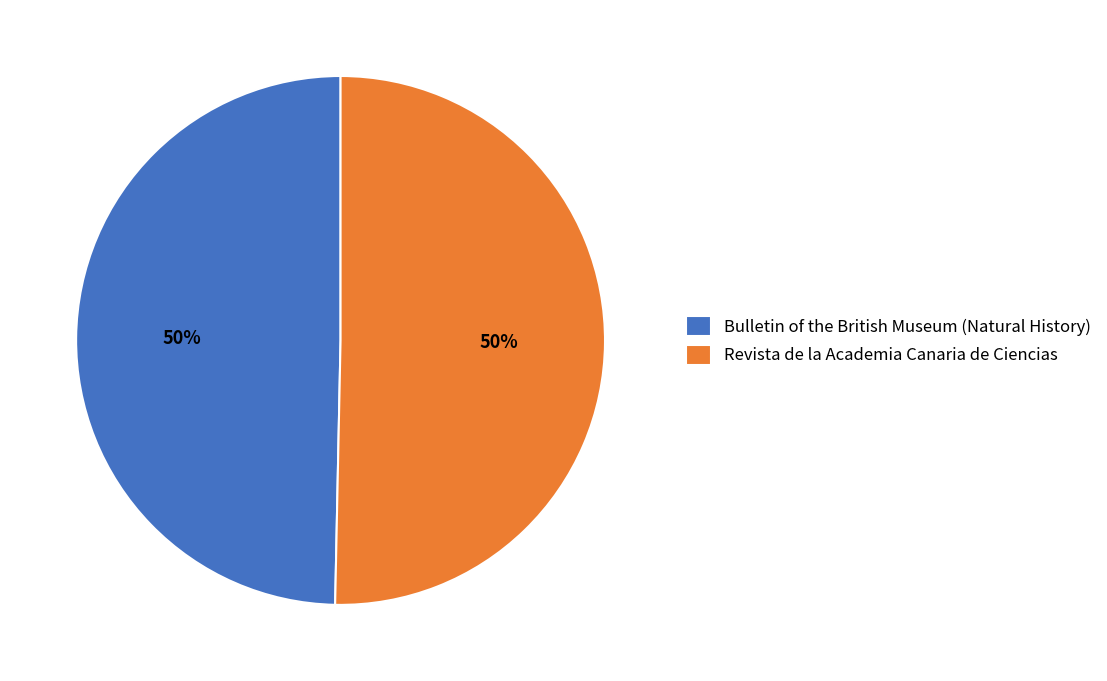

What percentage is the Revista de la Academia Canaria de Ciencias slice, to the nearest percent?

50%